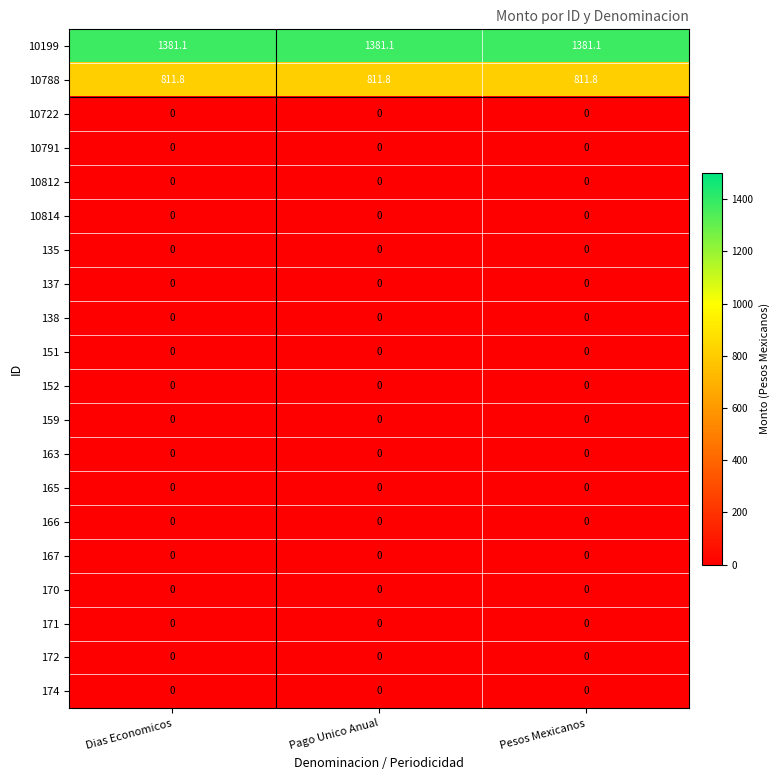

What is the total value across all series at Pago Unico Anual?

2192.9